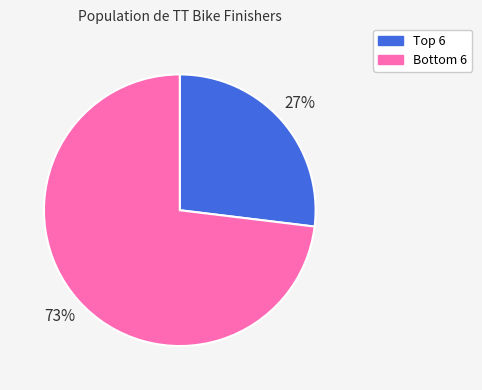

To the nearest percent, what is the average slice percentage?

50%